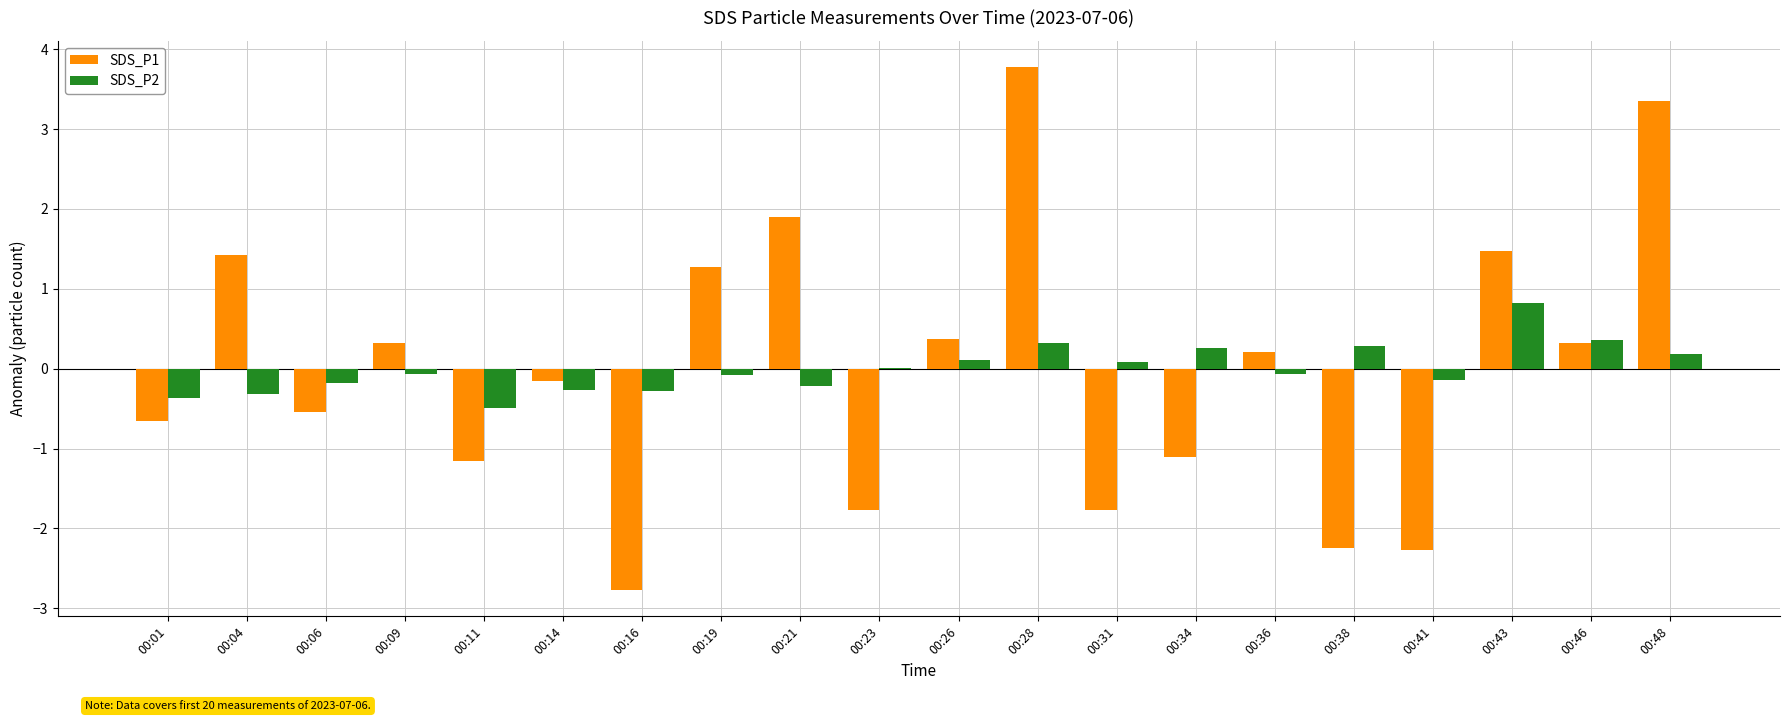

How many groups of bars are there?

20